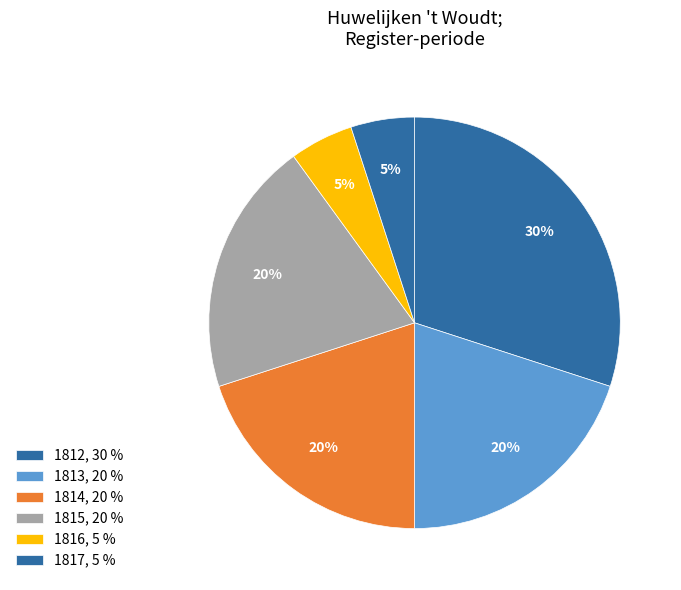

Count the number of slices in the pie.

6